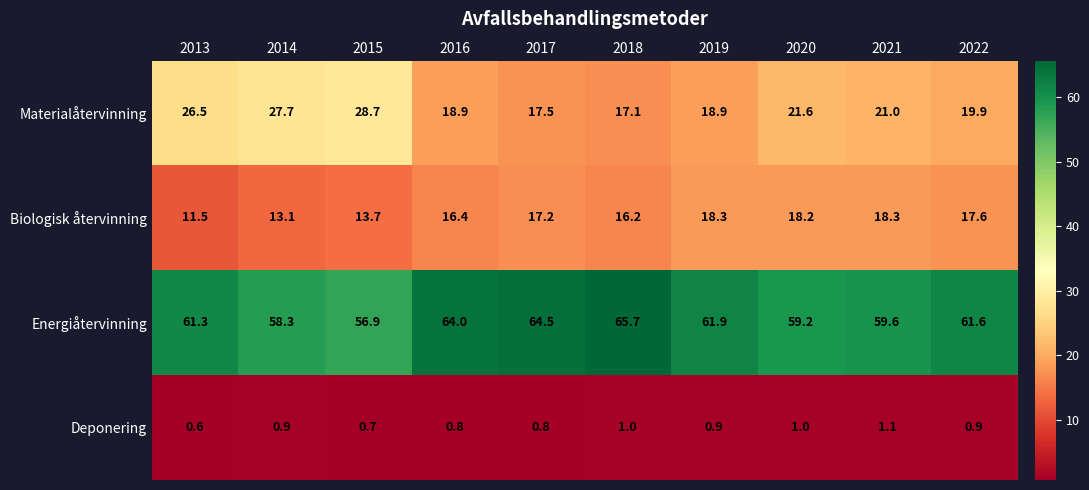

What is the maximum value for Energiåtervinning?

65.7